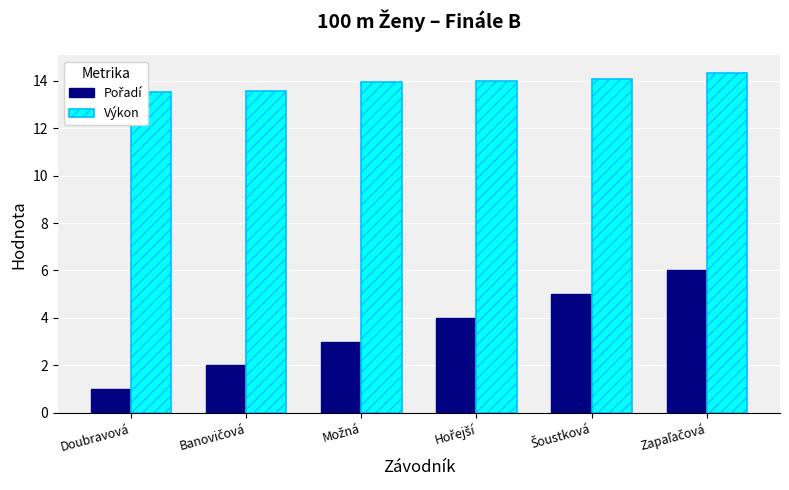

List the series in order of their overall mean, lowest first.

Pořadí, Výkon